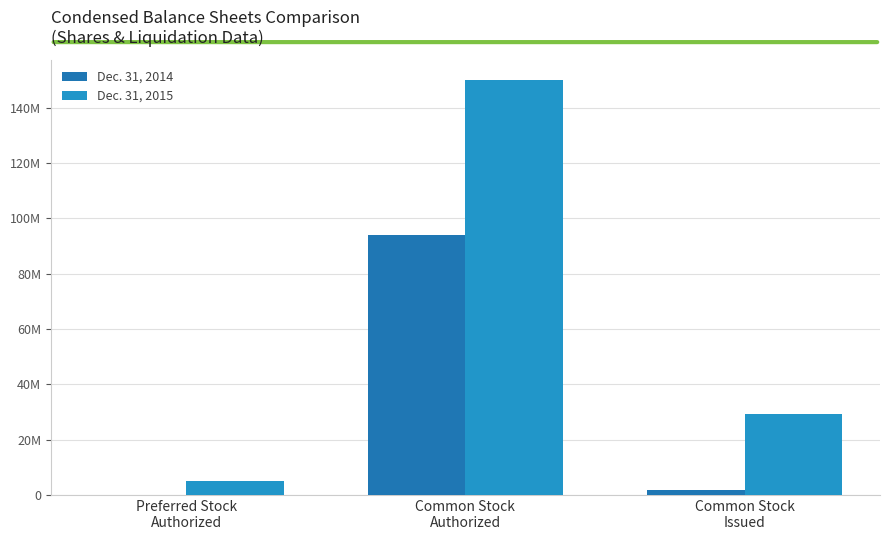

At which label is Dec. 31, 2015 closest to 77500000?

Common Stock
Issued